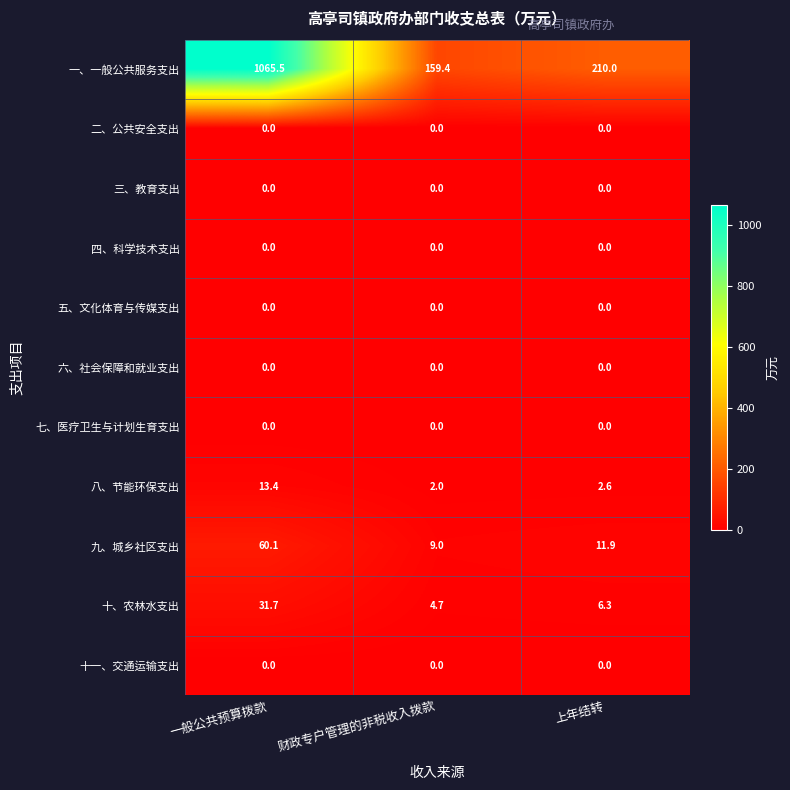

How many data points does each series have?

3